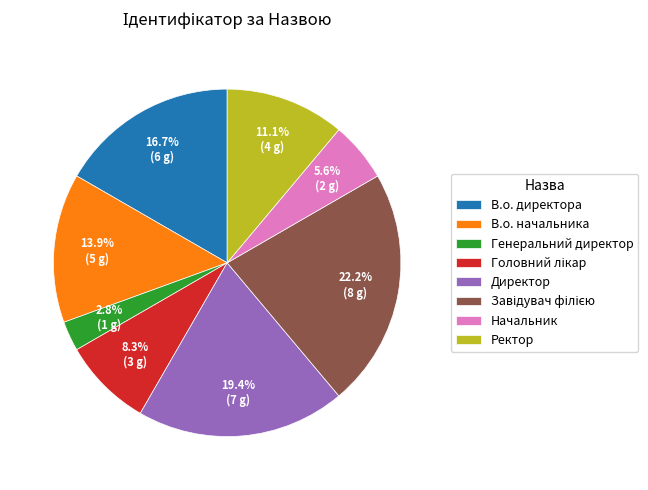

Is there any slice that represents more than half of the pie?

No